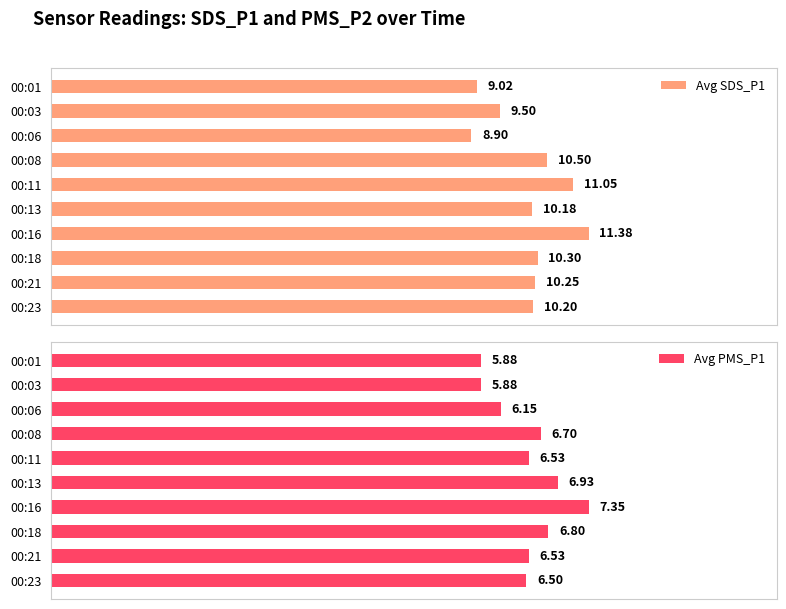

At how many categories does at least one series exceed 8?

10